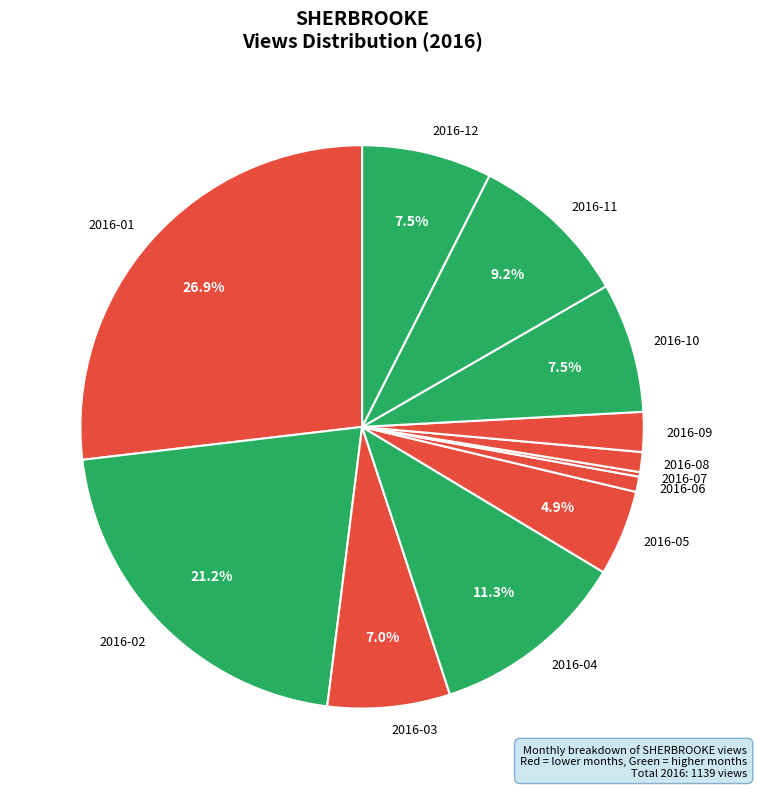

What is the largest slice in the pie chart?

2016-01